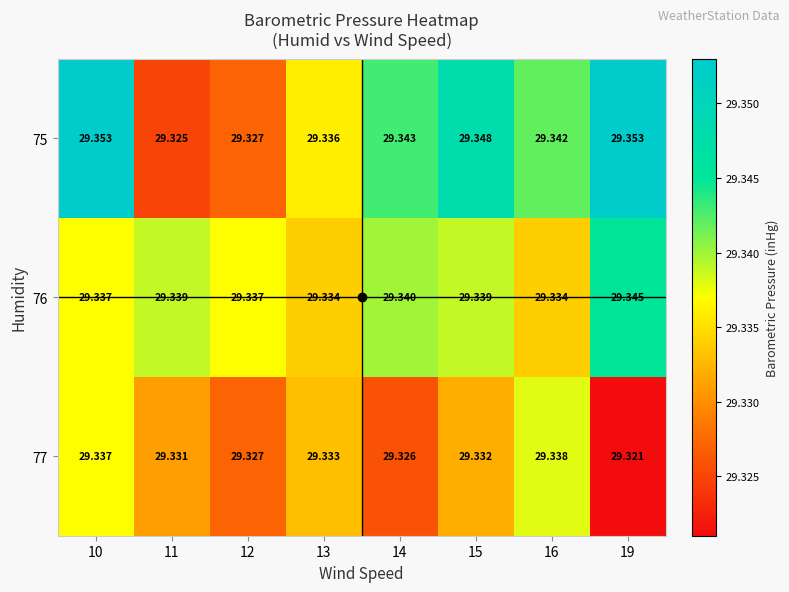

Between 13 and 14, which series saw the biggest shift?

75